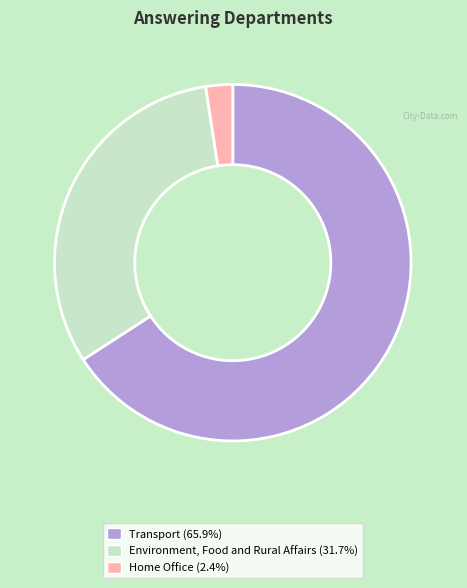

Count the number of slices in the pie.

3